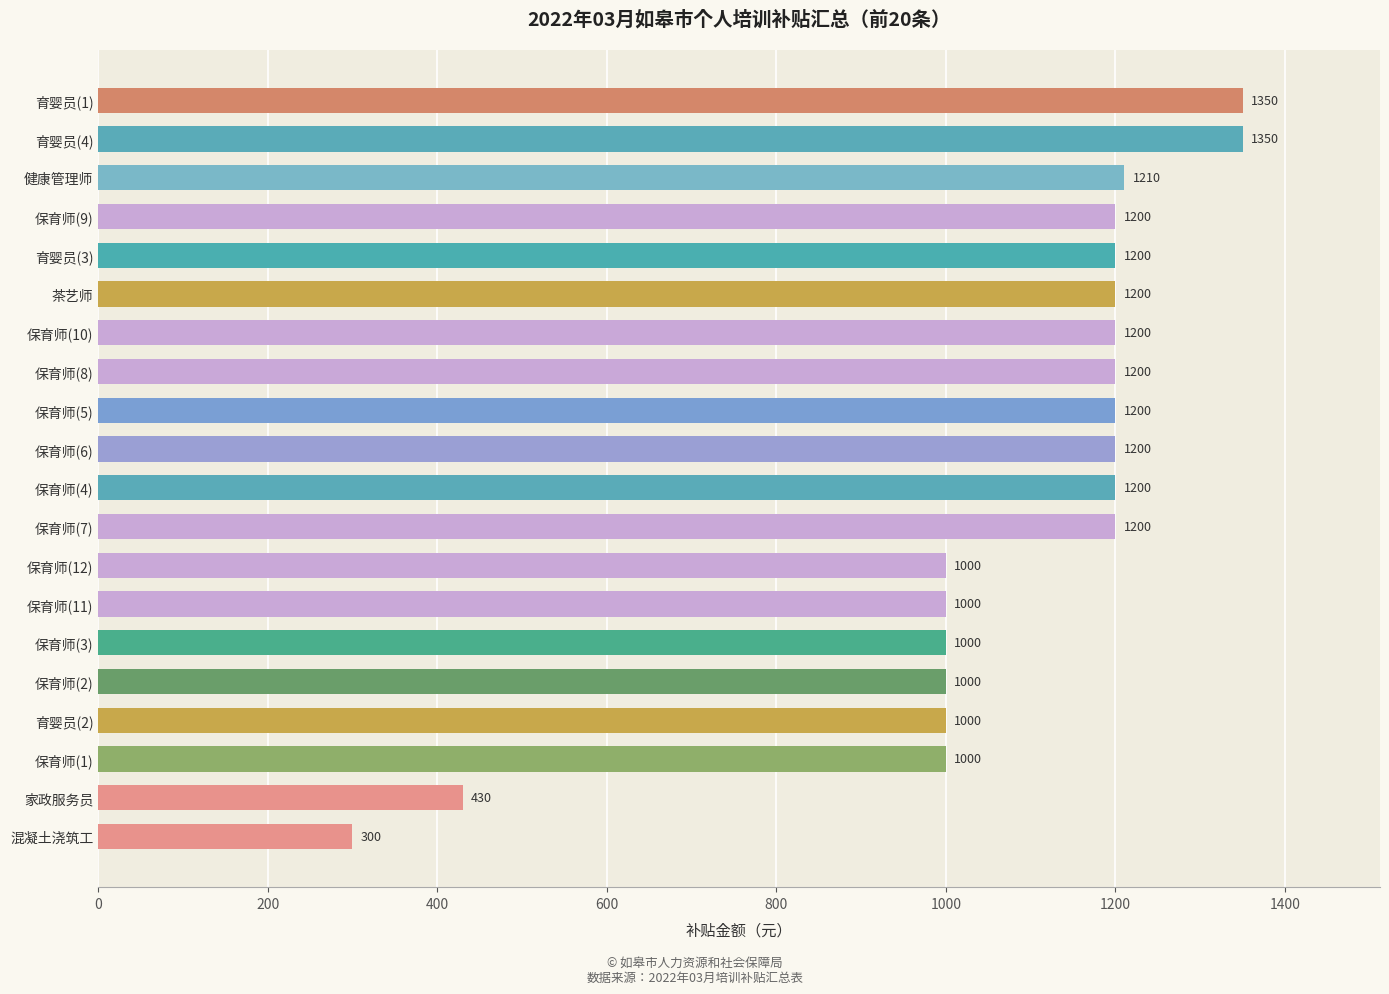

What is the change in value from 混凝土浇筑工 to 育婴员(2)?

+700